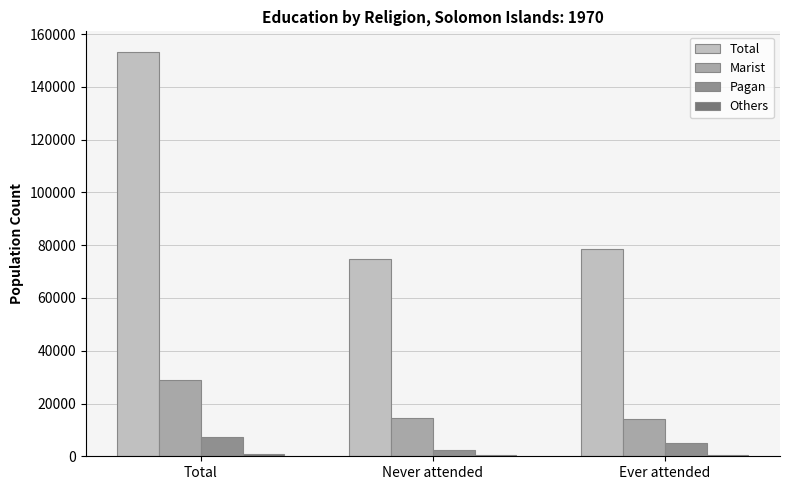

Is it true that Pagan equals 12814 at Total?

False